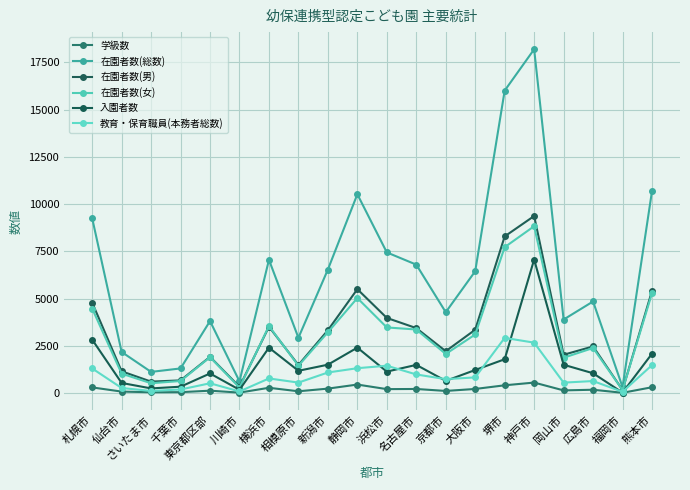

At which category is the sum across all series the highest?

神戸市